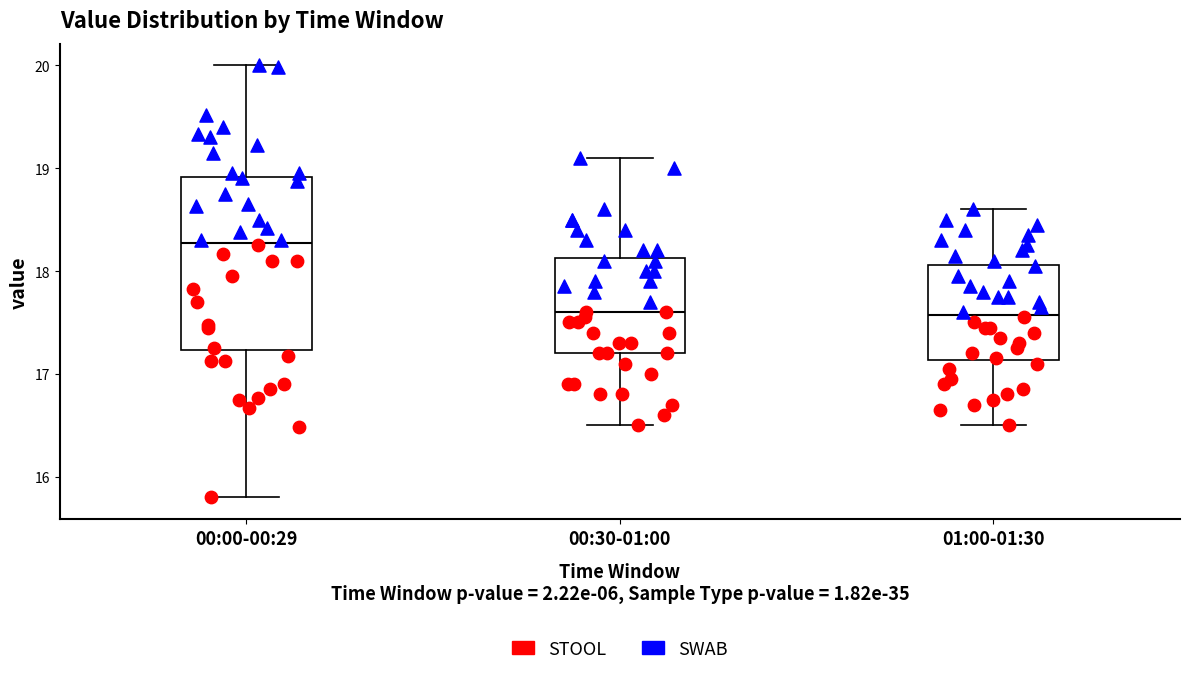

Reading left to right, read every box against the y-axis: the position of its median line, the range the box covers, and the ends of its whiskers. The values are not printed on the chart, so give them approximately, as read against the axis.

00:00-00:29: median 18.3, box 17.2 to 18.9, whiskers 15.8 to 20.0
00:30-01:00: median 17.6, box 17.2 to 18.1, whiskers 16.5 to 19.1
01:00-01:30: median 17.6, box 17.1 to 18.1, whiskers 16.5 to 18.6